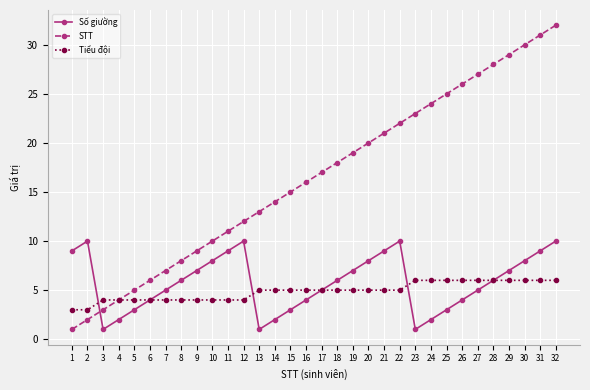

Which series has the widest spread of values?

STT